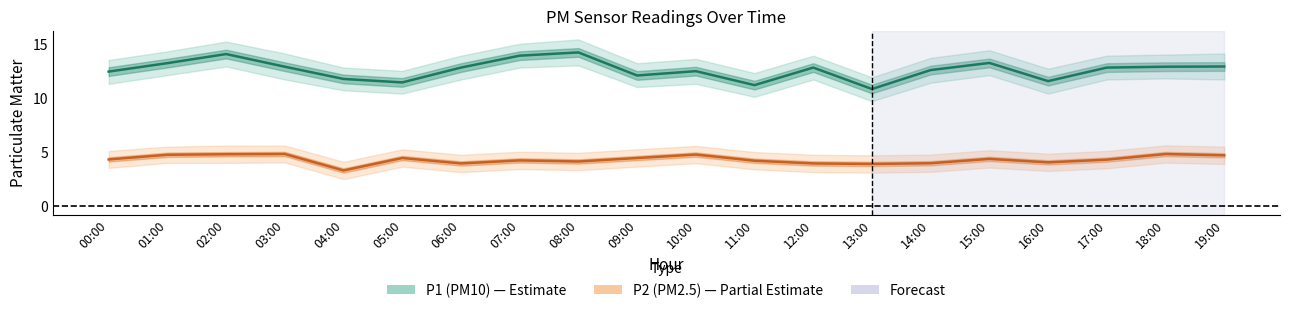

At which category does the chart reach its minimum across all series?

04:00